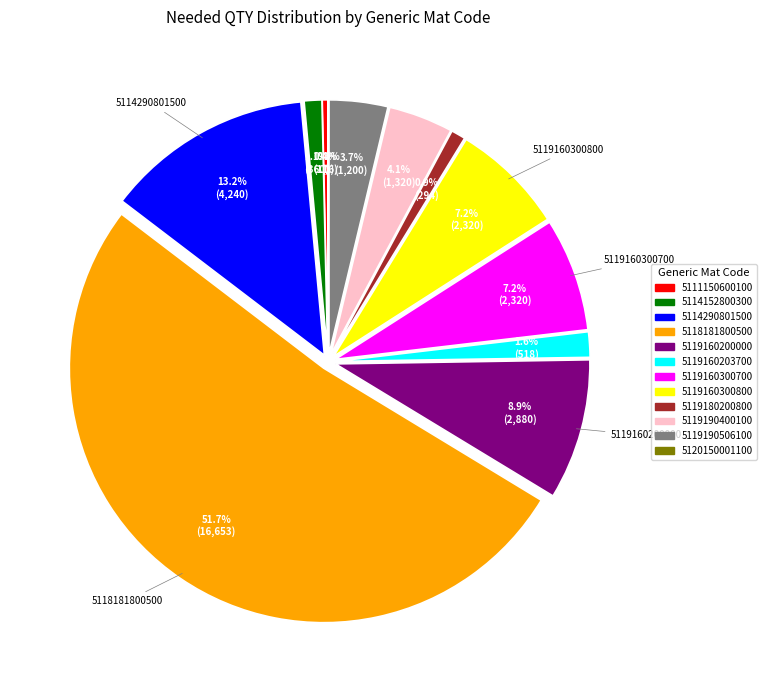

To the nearest percent, what is the average slice percentage?

8%